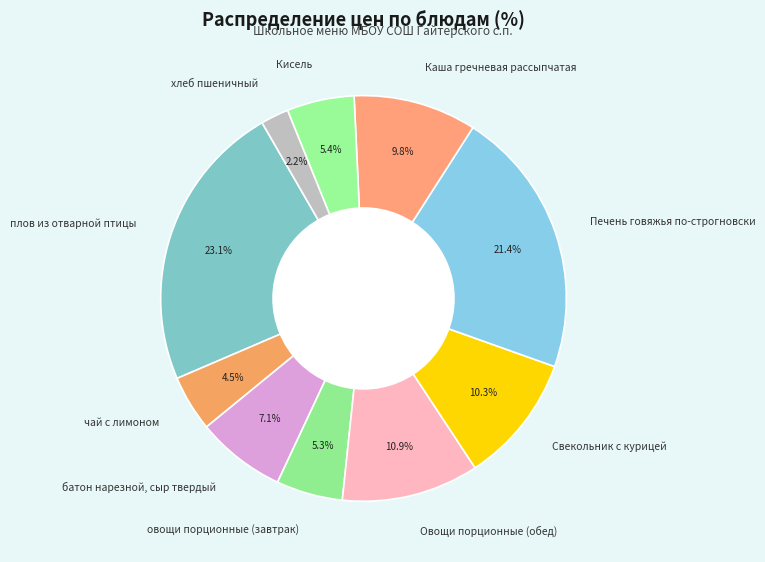

Which slice is the smallest?

хлеб пшеничный